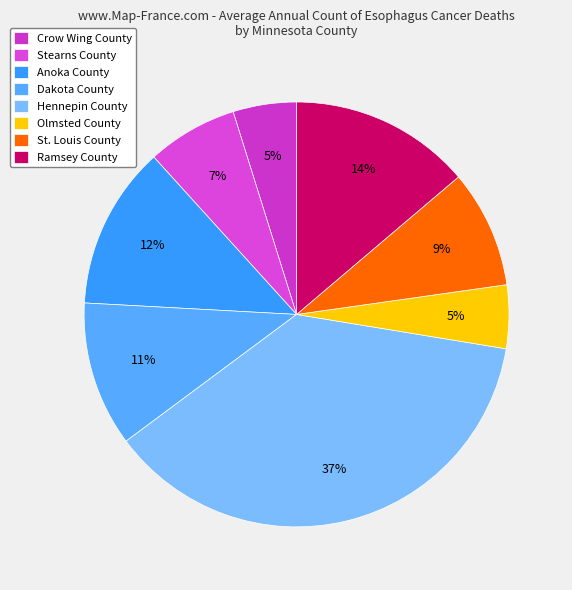

What percentage is the Olmsted County slice, to the nearest percent?

5%